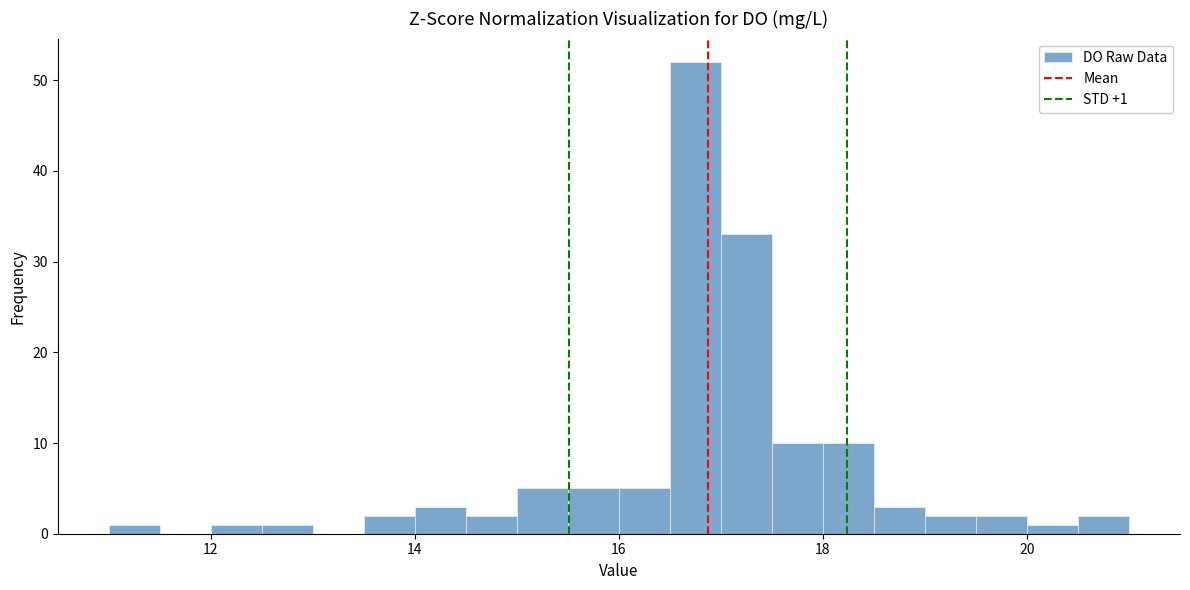

Around what value on the x-axis is the tallest bar? Give the approximate position of its centre, as read against the axis.

16.8